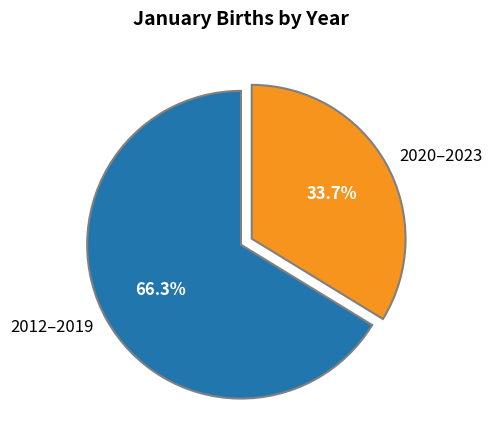

What is the majority slice?

2012–2019